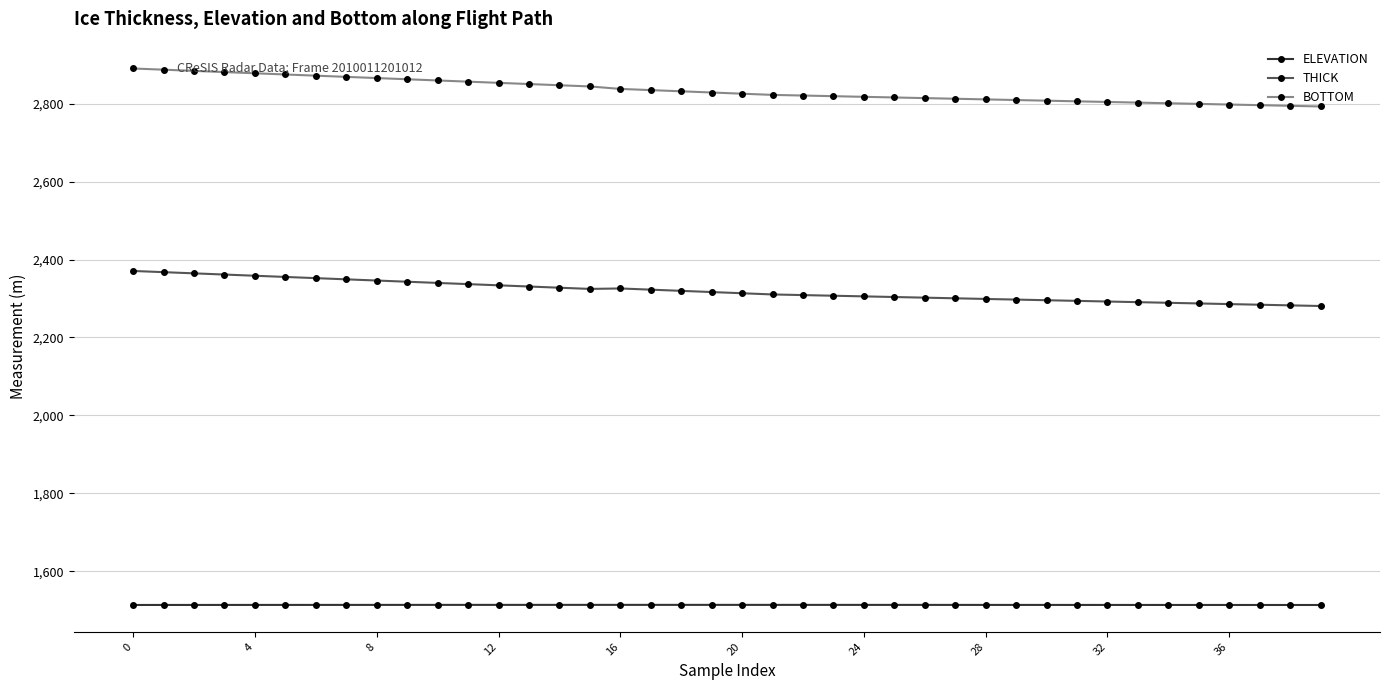

True or false: BOTTOM and ELEVATION cross at least once.

False